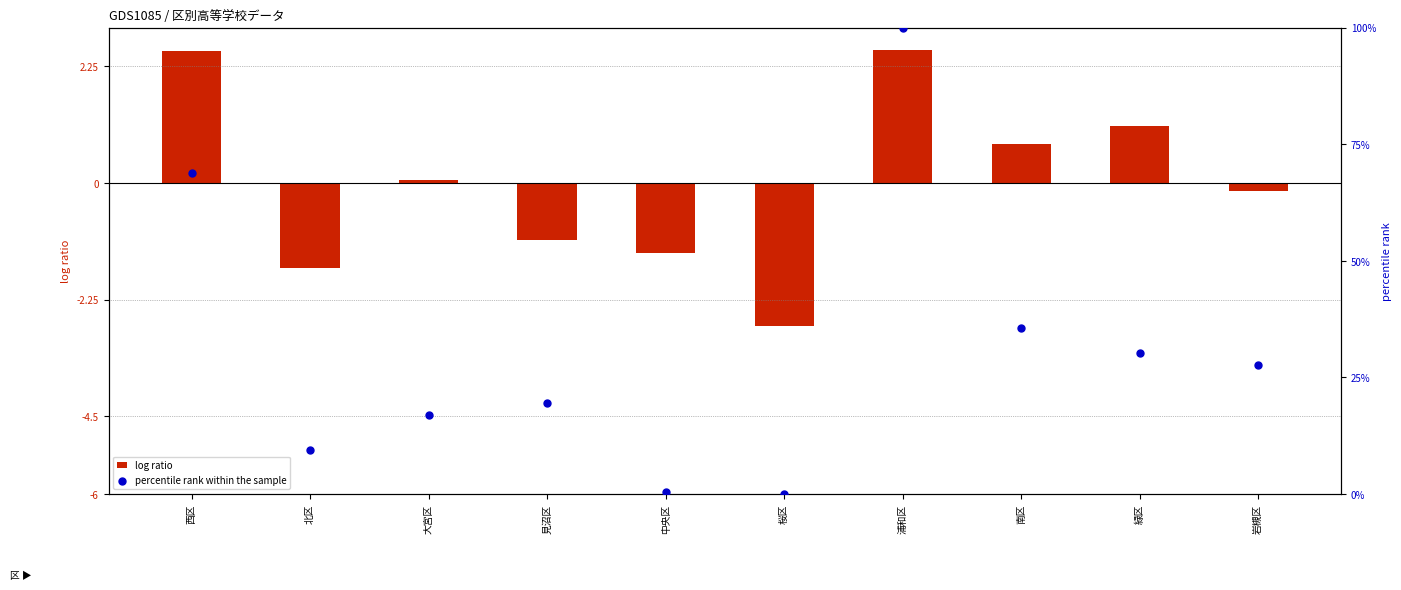

Which series reaches the maximum Y coordinate?

percentile rank within the sample